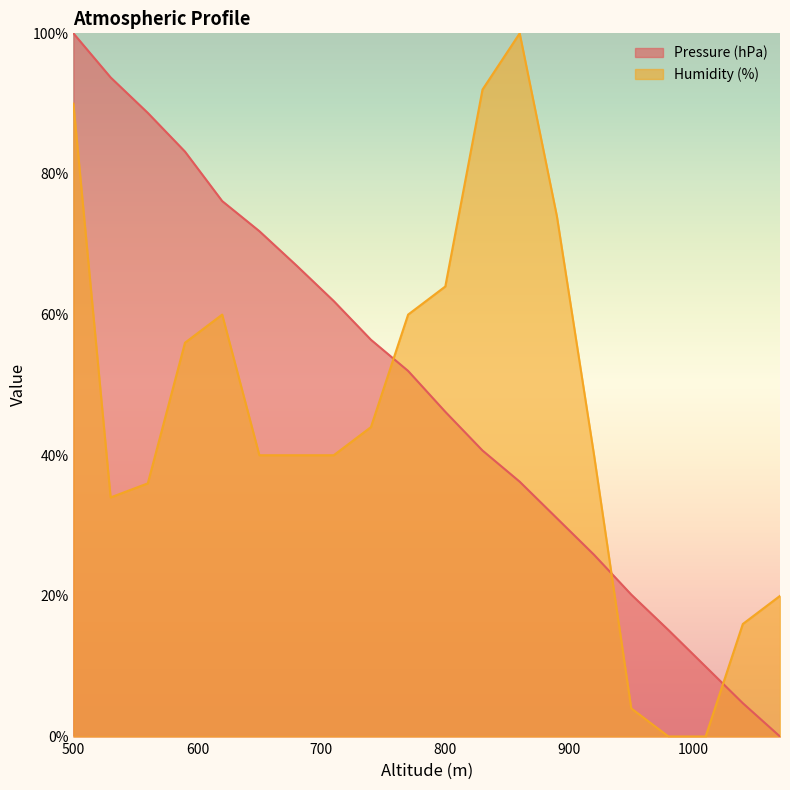

List the series in order of their overall mean, lowest first.

Humidity (%), Pressure (hPa)